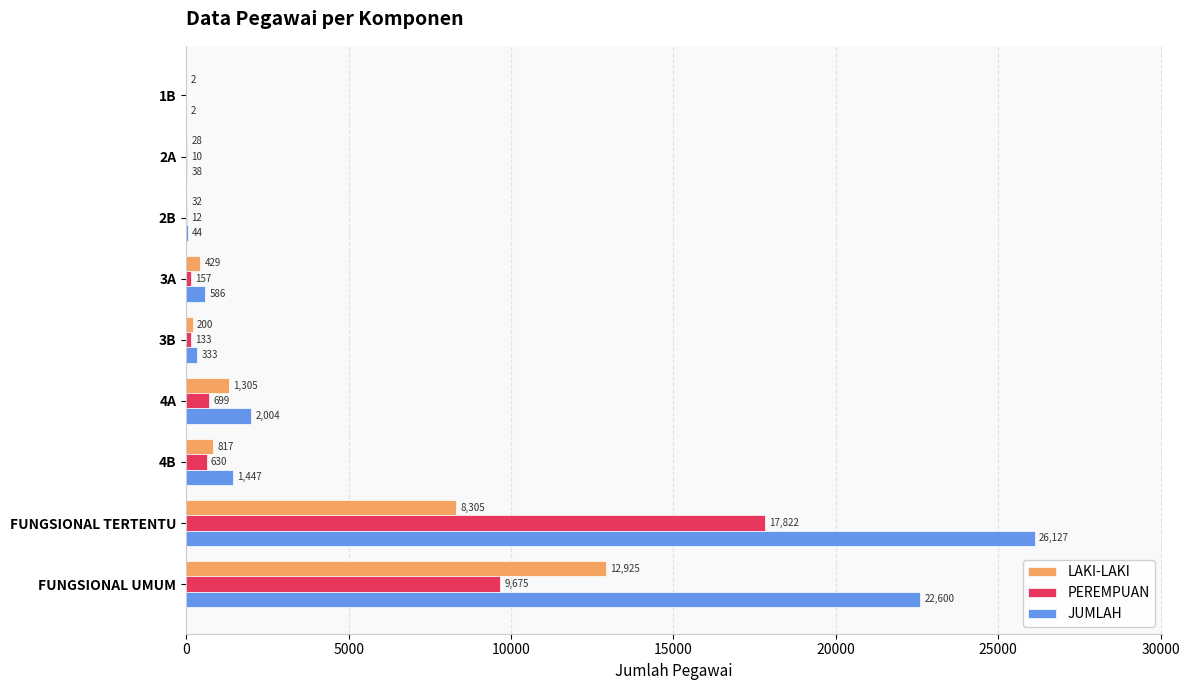

How many categories are shown in the chart?

9